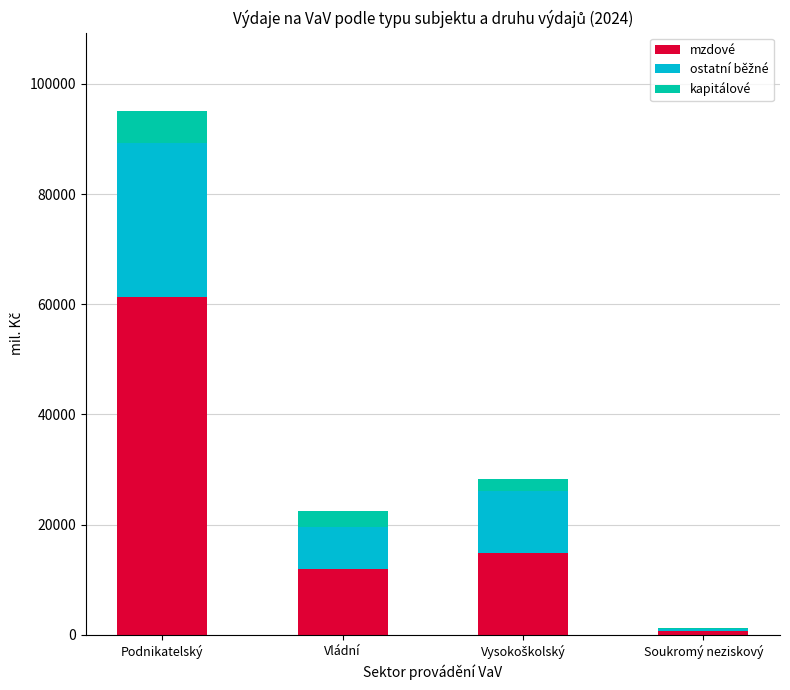

What is the highest value of the mzdové series?

61227.6